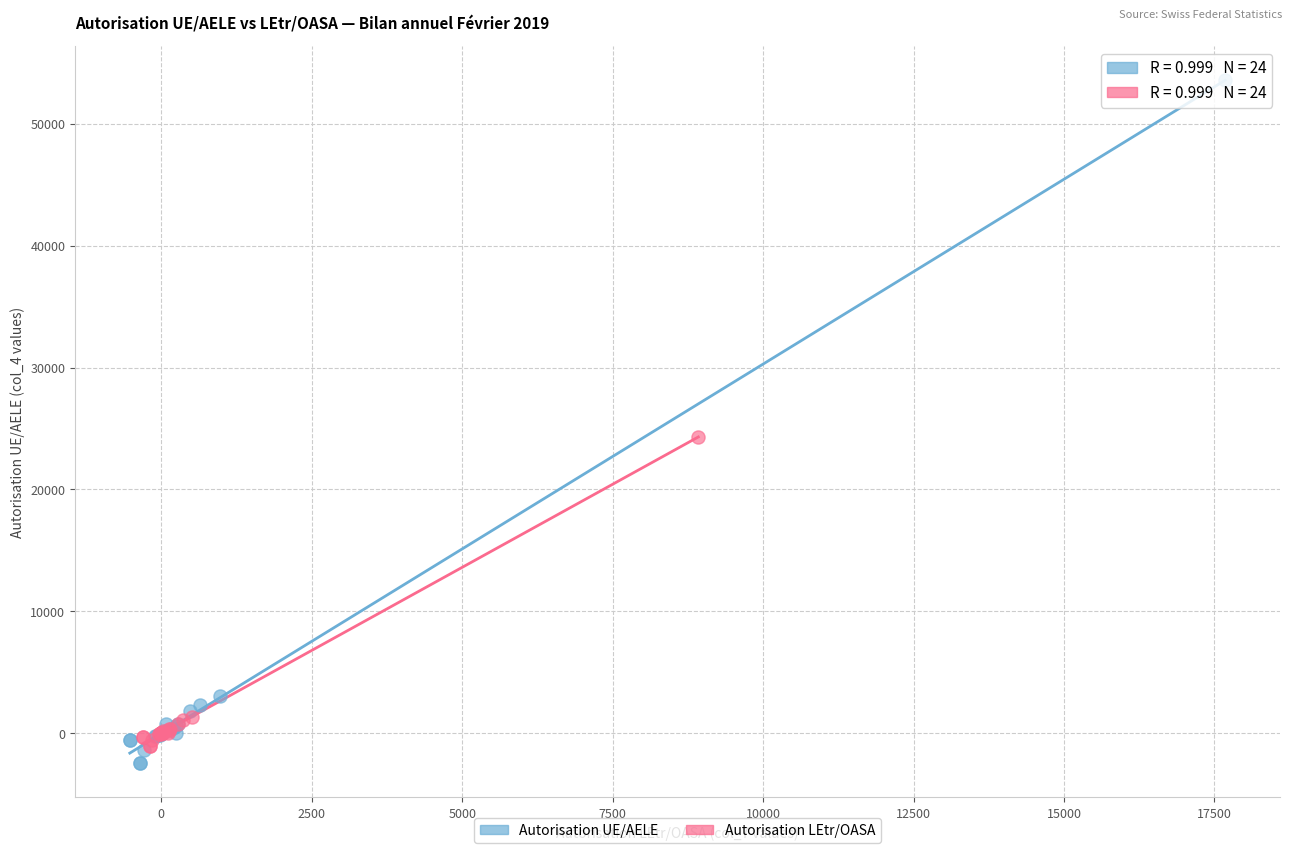

Which series has the largest Y range (max minus min)?

Autorisation UE/AELE